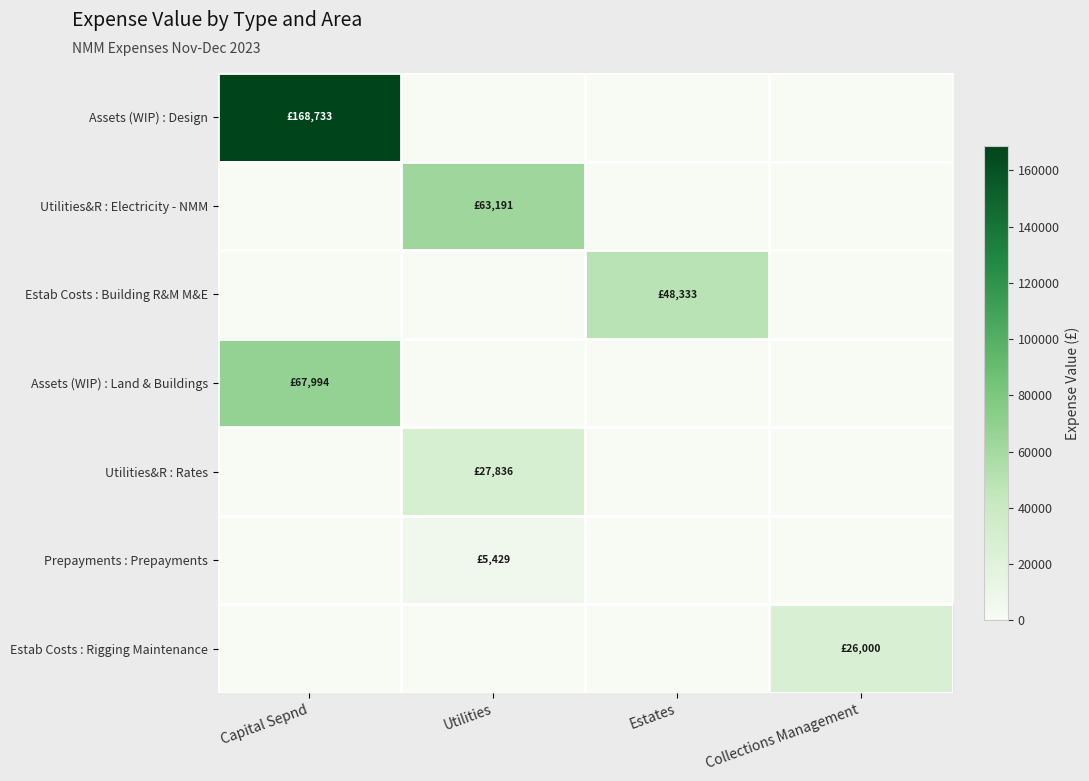

Reading left to right, transcribe all the data shown in this chart.

Assets (WIP) : Design: Capital Sepnd=168733.0	Utilities=0.0	Estates=0.0	Collections Management=0.0
Utilities&R : Electricity - NMM: Capital Sepnd=0.0	Utilities=63191.3	Estates=0.0	Collections Management=0.0
Estab Costs : Building R&M M&E: Capital Sepnd=0.0	Utilities=0.0	Estates=48332.6	Collections Management=0.0
Assets (WIP) : Land & Buildings: Capital Sepnd=67994.1	Utilities=0.0	Estates=0.0	Collections Management=0.0
Utilities&R : Rates: Capital Sepnd=0.0	Utilities=27835.6	Estates=0.0	Collections Management=0.0
Prepayments : Prepayments: Capital Sepnd=0.0	Utilities=5429.4	Estates=0.0	Collections Management=0.0
Estab Costs : Rigging Maintenance: Capital Sepnd=0.0	Utilities=0.0	Estates=0.0	Collections Management=26000.0